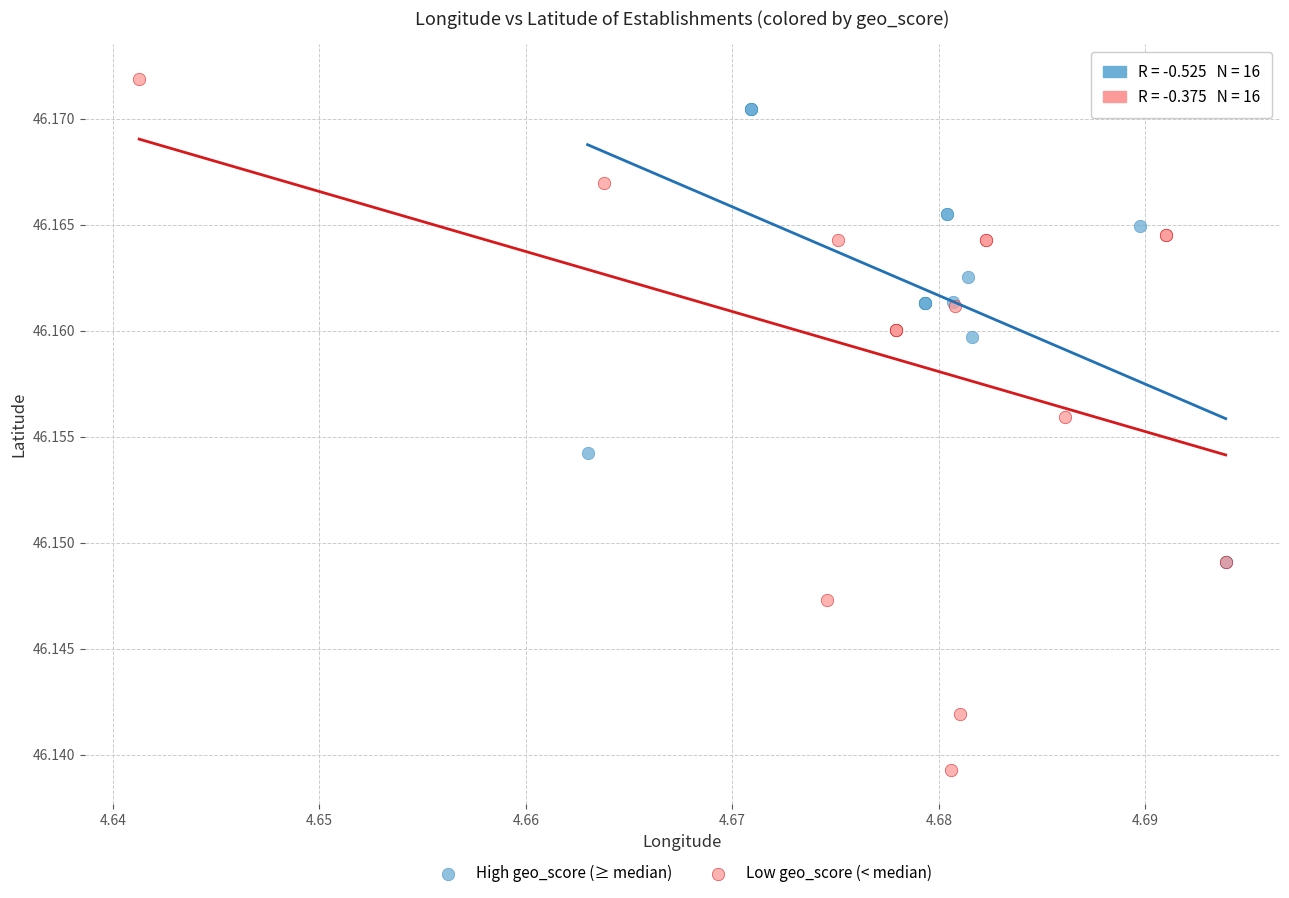

Which series has the largest Y range (max minus min)?

Low geo_score (< median)